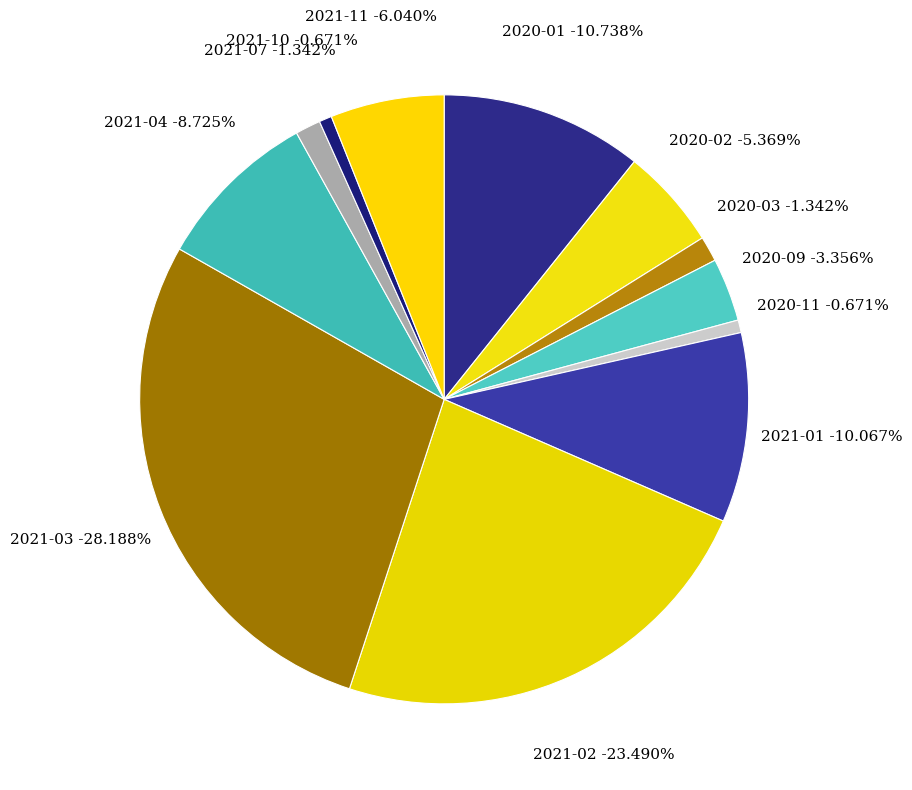

What portion of the pie excludes 2020-11?

99.3%